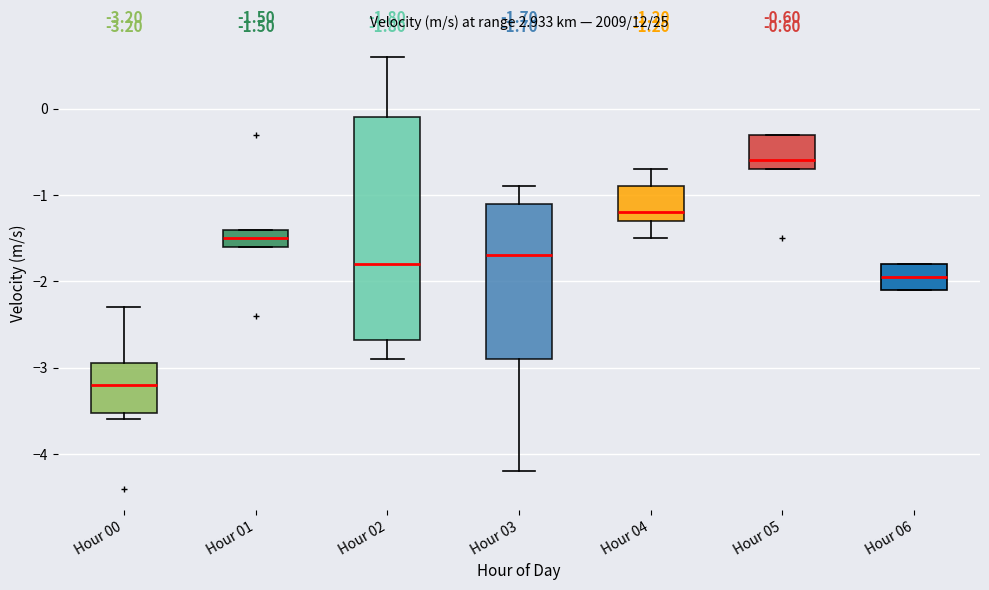

Which box's median line is the highest?

Hour 05